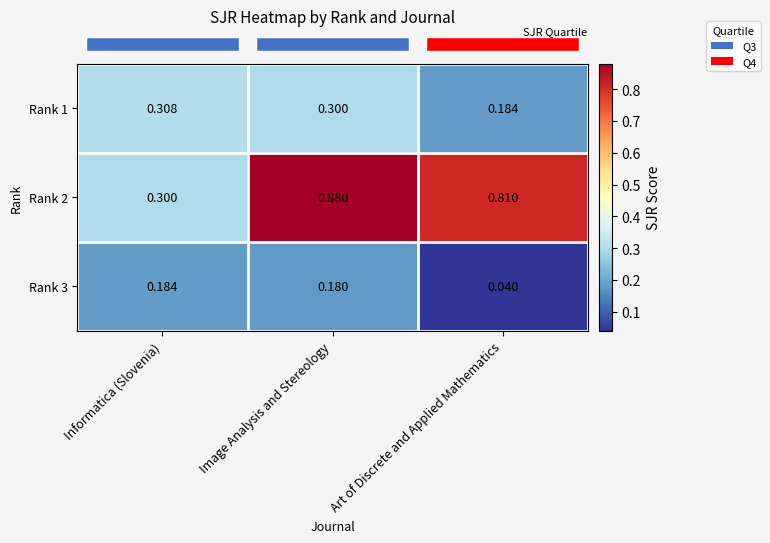

Rank the categories by Rank 3 value from highest to lowest.

Informatica (Slovenia), Image Analysis and Stereology, Art of Discrete and Applied Mathematics